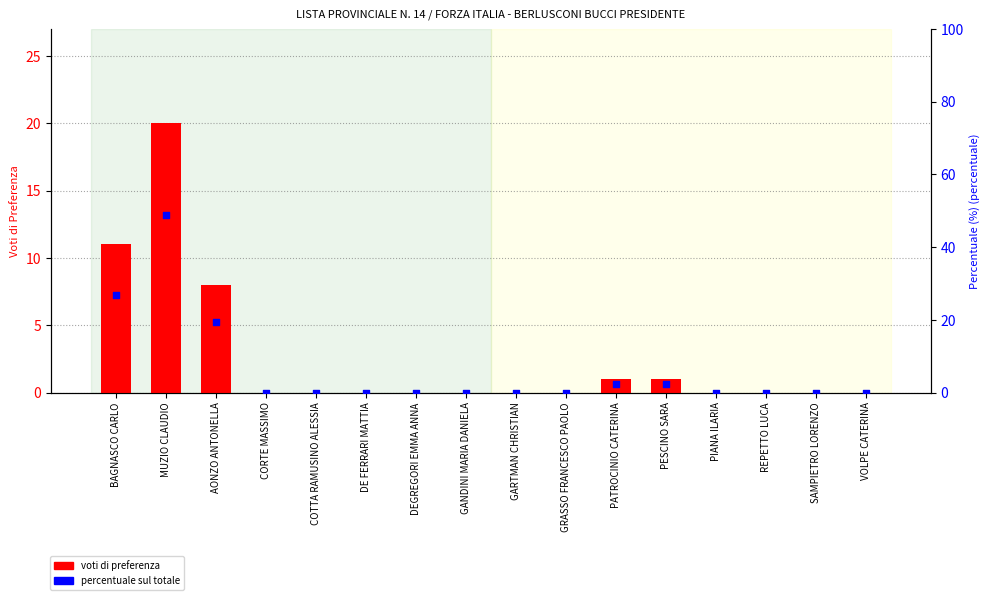

Which series contains the highest Y value?

percentile rank